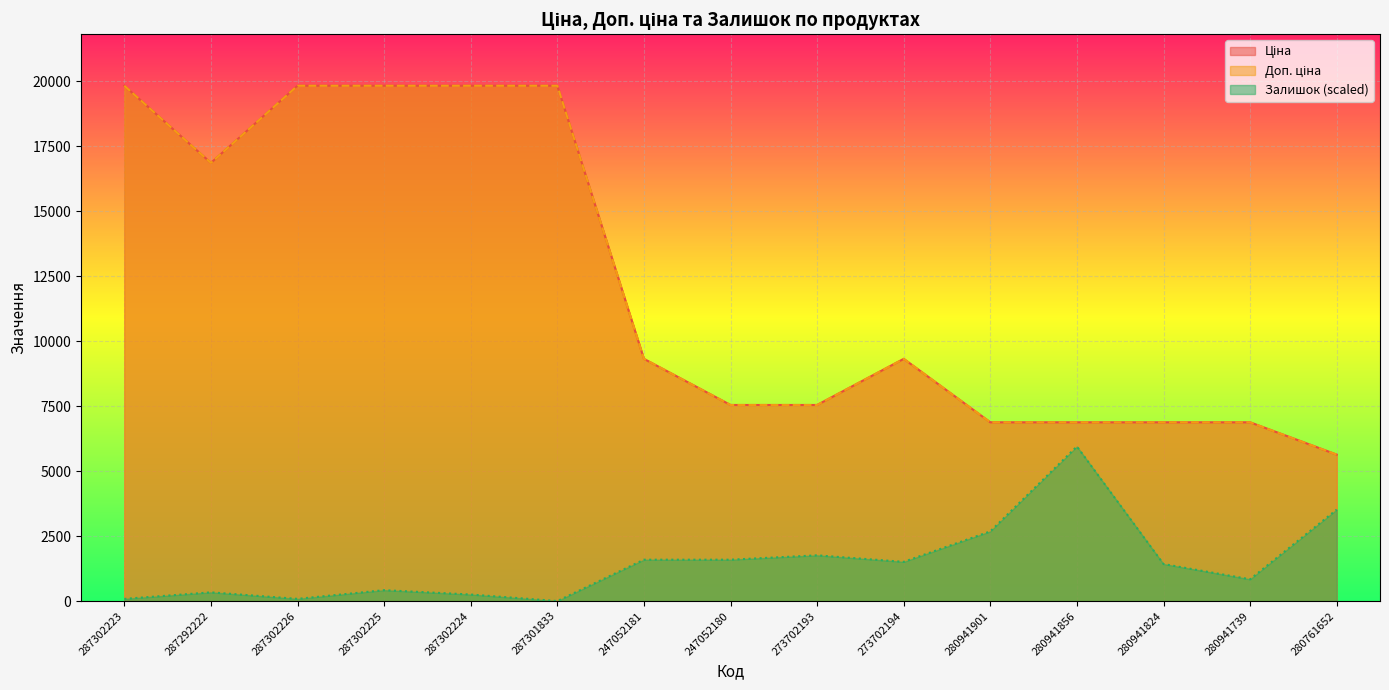

True or false: Ціна has a value of 19831.1 at 287302223.

True